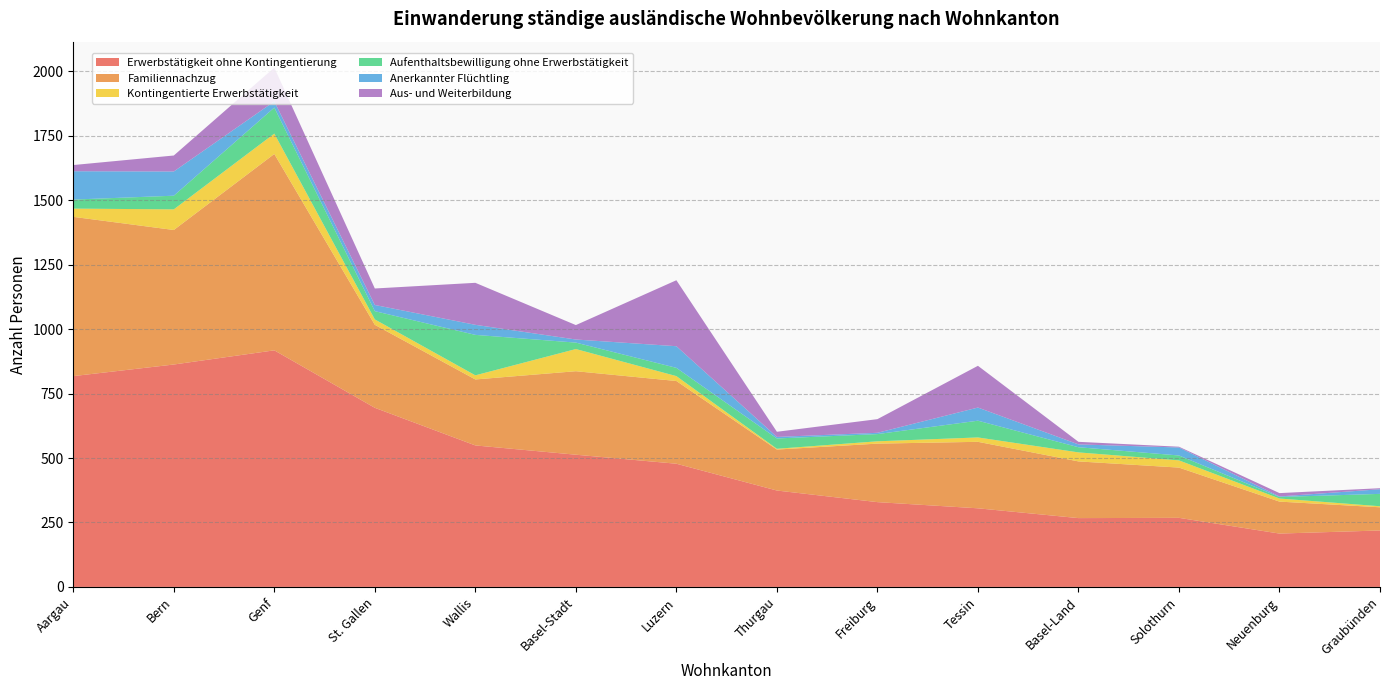

Reading left to right, list all the values displayed in this chart.

Erwerbstätigkeit ohne Kontingentierung: Aargau=818	Bern=863	Genf=918	St. Gallen=695	Wallis=549	Basel-Stadt=513	Luzern=478	Thurgau=374	Freiburg=329	Tessin=305	Basel-Land=267	Solothurn=268	Neuenburg=207	Graubünden=219
Familiennachzug: Aargau=618	Bern=522	Genf=762	St. Gallen=322	Wallis=256	Basel-Stadt=324	Luzern=321	Thurgau=159	Freiburg=227	Tessin=258	Basel-Land=220	Solothurn=195	Neuenburg=124	Graubünden=90
Kontingentierte Erwerbstätigkeit: Aargau=32	Bern=80	Genf=79	St. Gallen=21	Wallis=16	Basel-Stadt=86	Luzern=19	Thurgau=3	Freiburg=9	Tessin=17	Basel-Land=35	Solothurn=28	Neuenburg=12	Graubünden=4
Aufenthaltsbewilligung ohne Erwerbstätigkeit: Aargau=35	Bern=53	Genf=101	St. Gallen=32	Wallis=157	Basel-Stadt=25	Luzern=32	Thurgau=40	Freiburg=28	Tessin=65	Basel-Land=20	Solothurn=19	Neuenburg=6	Graubünden=48
Anerkannter Flüchtling: Aargau=110	Bern=94	Genf=24	St. Gallen=24	Wallis=39	Basel-Stadt=12	Luzern=84	Thurgau=6	Freiburg=5	Tessin=51	Basel-Land=11	Solothurn=31	Neuenburg=2	Graubünden=18
Aus- und Weiterbildung: Aargau=24	Bern=62	Genf=131	St. Gallen=64	Wallis=163	Basel-Stadt=56	Luzern=256	Thurgau=20	Freiburg=53	Tessin=162	Basel-Land=10	Solothurn=3	Neuenburg=13	Graubünden=4